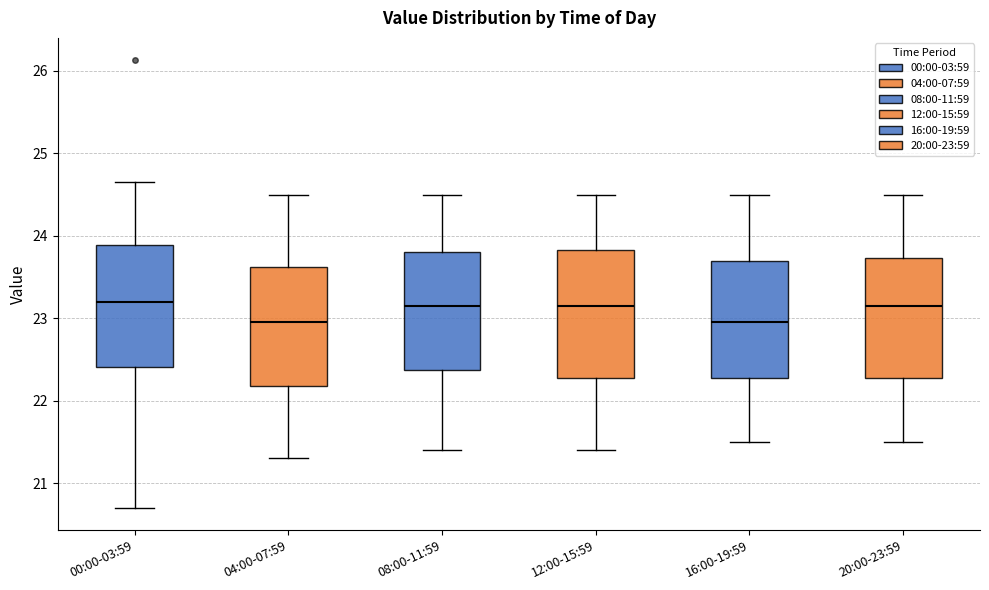

Where does the upper whisker of the box for 16:00-19:59 end on the y-axis? The values are not printed on the chart, so give them approximately, as read against the axis.

24.5